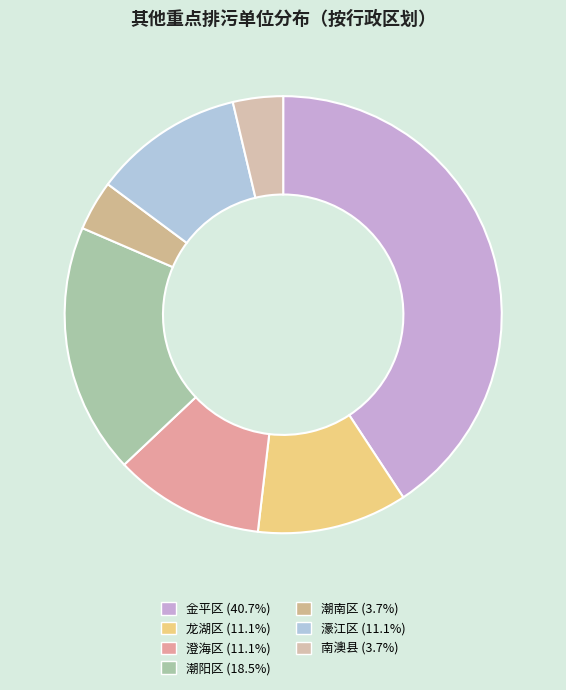

What percentage is the 金平区 slice, to the nearest percent?

41%